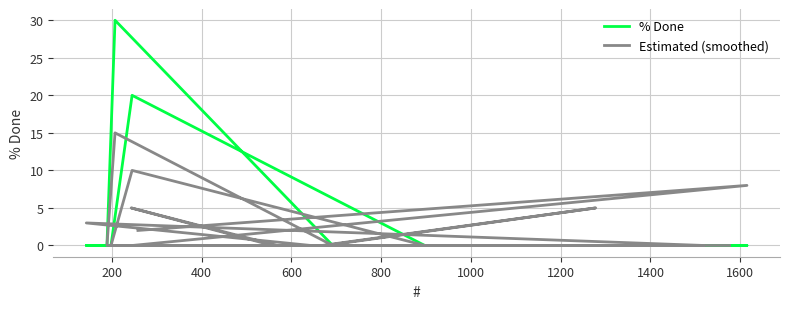

What is the difference between the maximum and minimum values in the Estimated (smoothed) series?

15